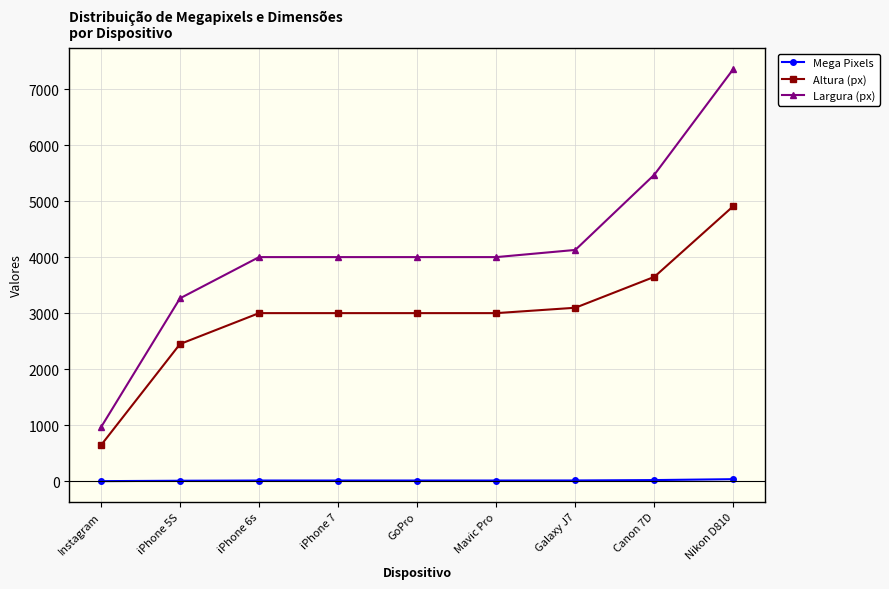

Which series has the widest spread of values?

Largura (px)